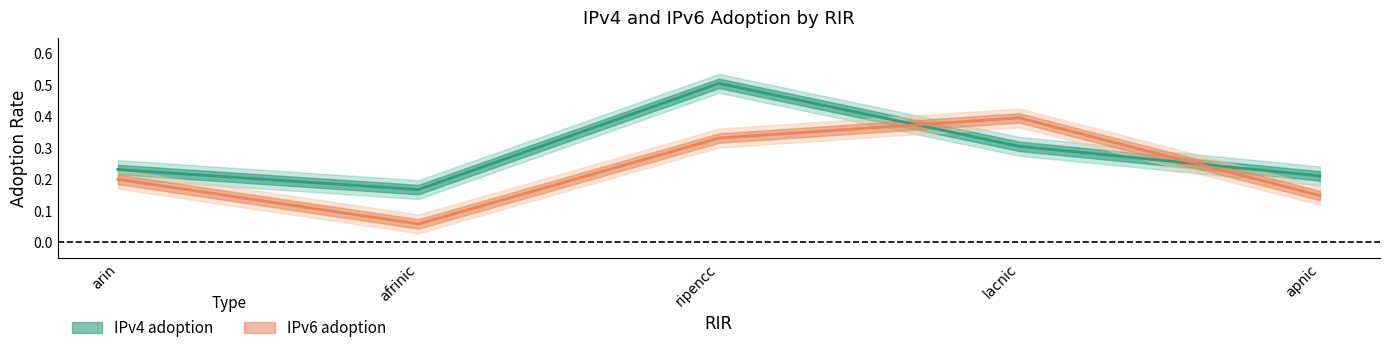

What is the sum of all IPv4 adoption values?

1.4